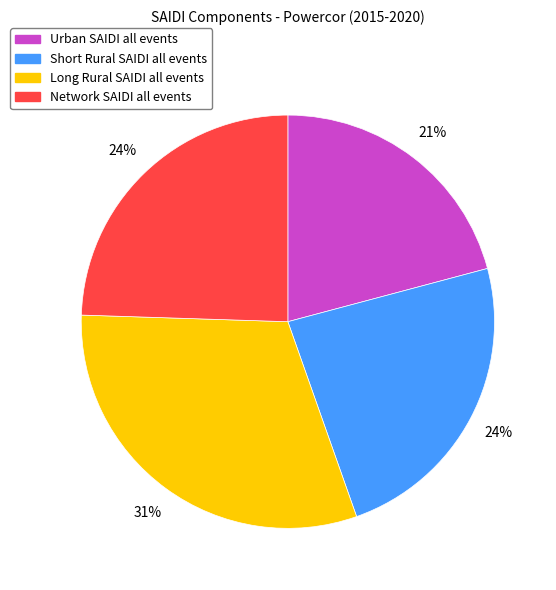

Count the number of slices in the pie.

4